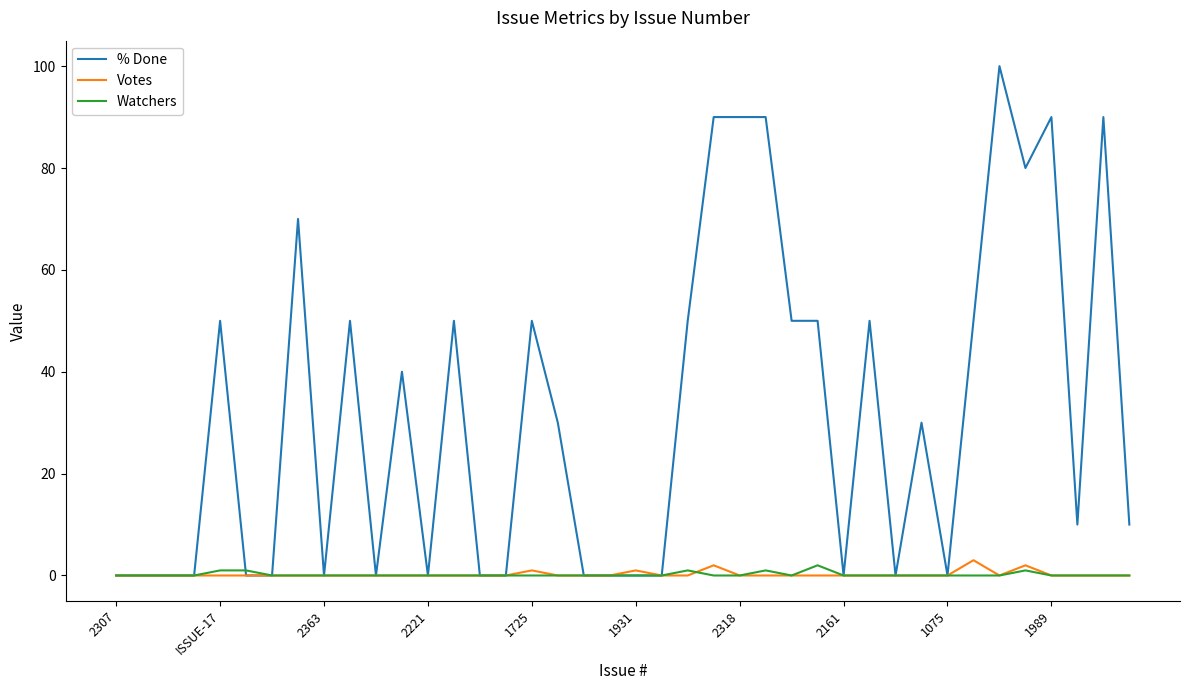

What is the maximum value shown in the chart?

100